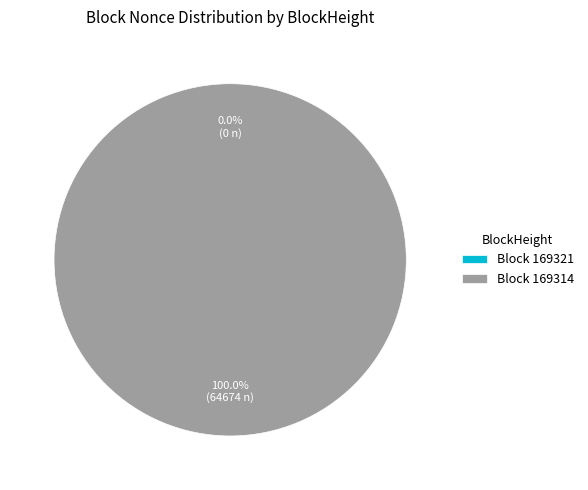

What is the majority slice?

Block 169314